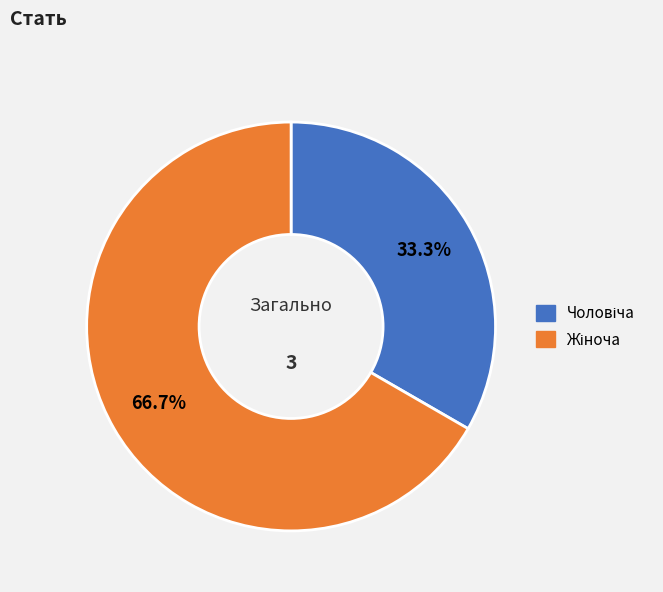

How many segments does this pie chart have?

2